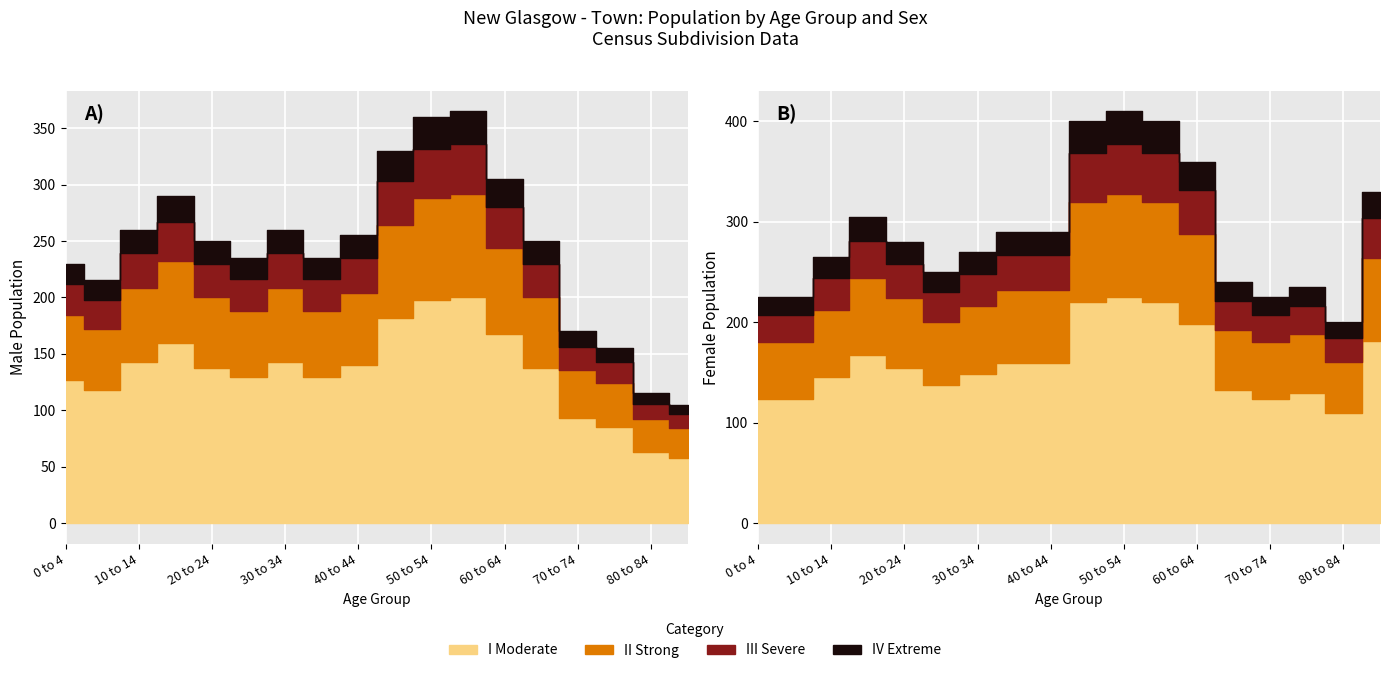

Reading right to left, transcribe all the data shown in this chart.

Male: 85 and over=105	80 to 84=115	75 to 79=155	70 to 74=170	65 to 69=250	60 to 64=305	55 to 59=365	50 to 54=360	45 to 49=330	40 to 44=255	35 to 39=235	30 to 34=260	25 to 29=235	20 to 24=250	15 to 19=290	10 to 14=260	5 to 9=215	0 to 4=230
Female: 85 and over=330	80 to 84=200	75 to 79=235	70 to 74=225	65 to 69=240	60 to 64=360	55 to 59=400	50 to 54=410	45 to 49=400	40 to 44=290	35 to 39=290	30 to 34=270	25 to 29=250	20 to 24=280	15 to 19=305	10 to 14=265	5 to 9=225	0 to 4=225